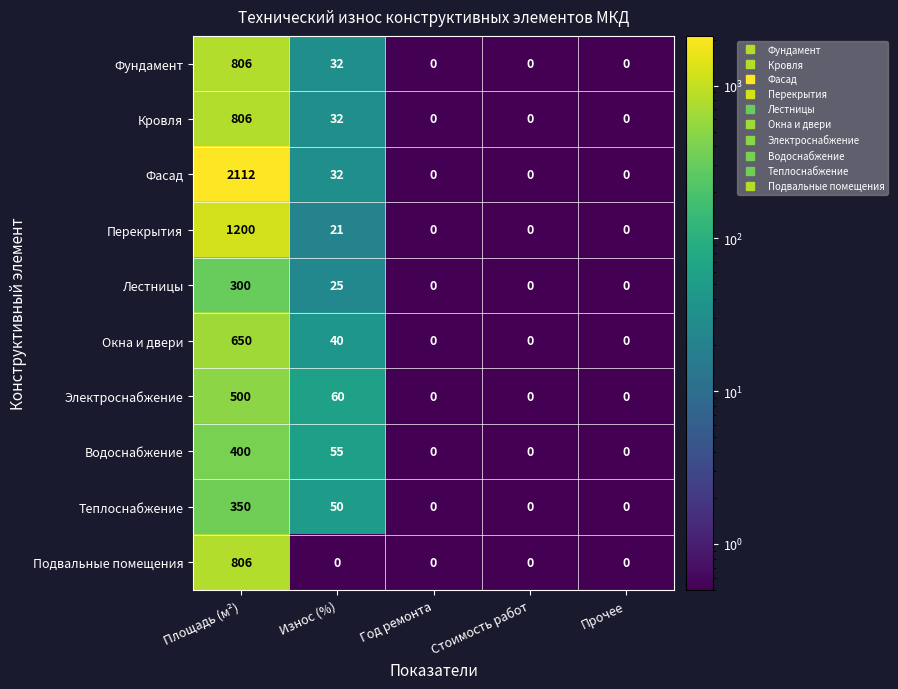

What is the average value of the Подвальные помещения series?

161